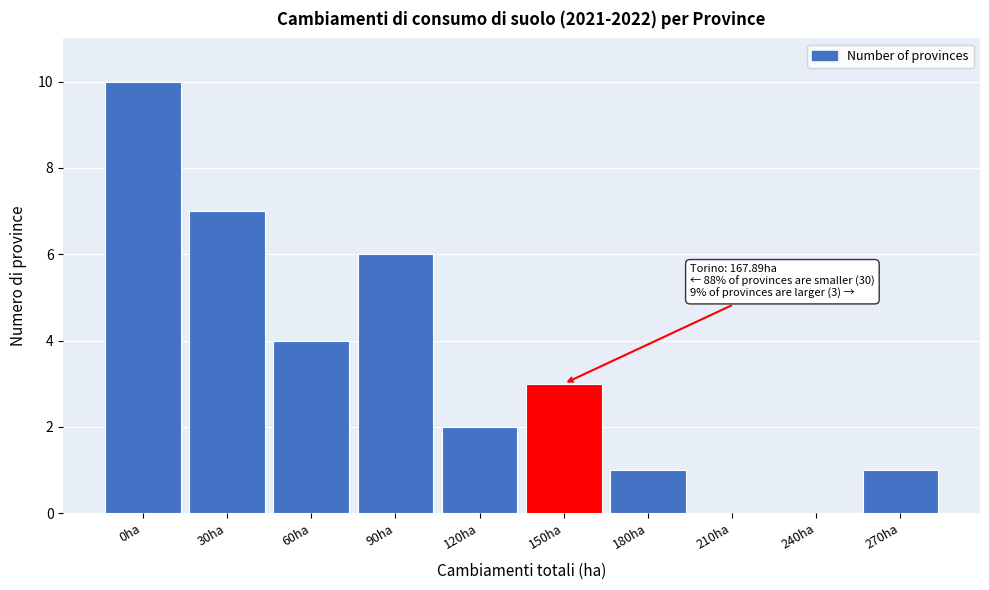

Reading right to left, list all the values displayed in this chart.

270ha=1	240ha=0	210ha=0	180ha=1	150ha=3	120ha=2	90ha=6	60ha=4	30ha=7	0ha=10